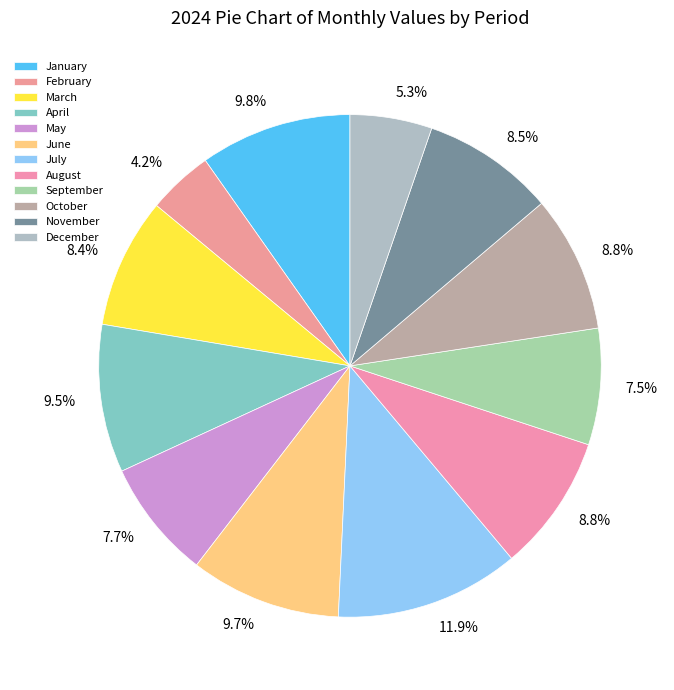

Which category has the biggest portion of the pie?

July